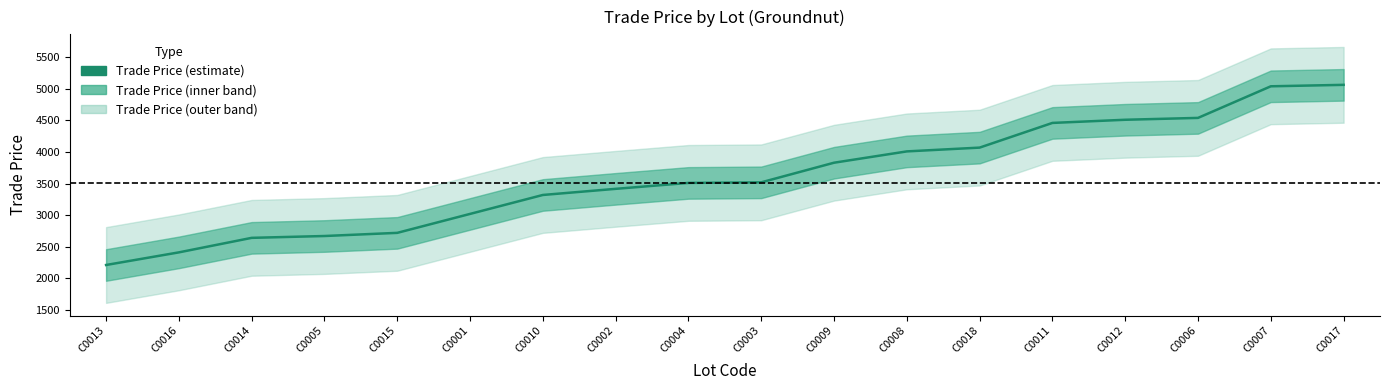

Reading left to right, what are all the values shown in this chart?

2210.0	2409.9	2639.9	2669.0	2719.0	3019.0	3319.0	3416.0	3509.9	3519.0	3829.8	4009.0	4069.0	4460.0	4510.0	4539.5	5040.0	5063.0